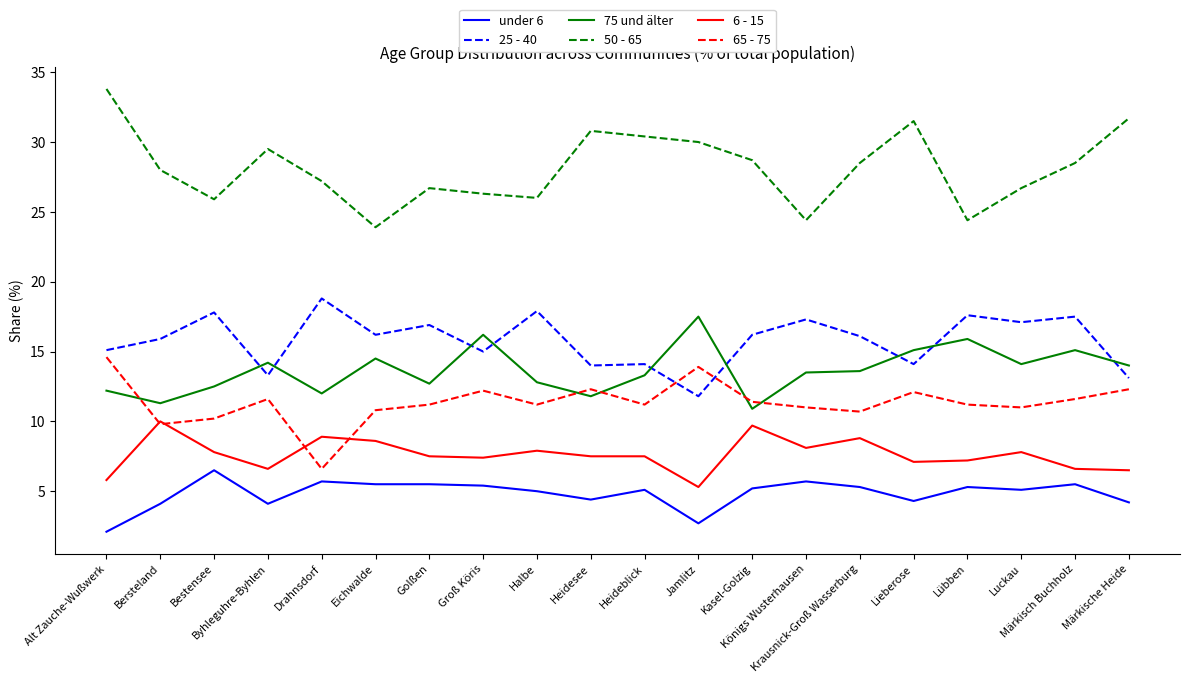

How many intersections are there between 65 - 75 and 25 - 40?

2